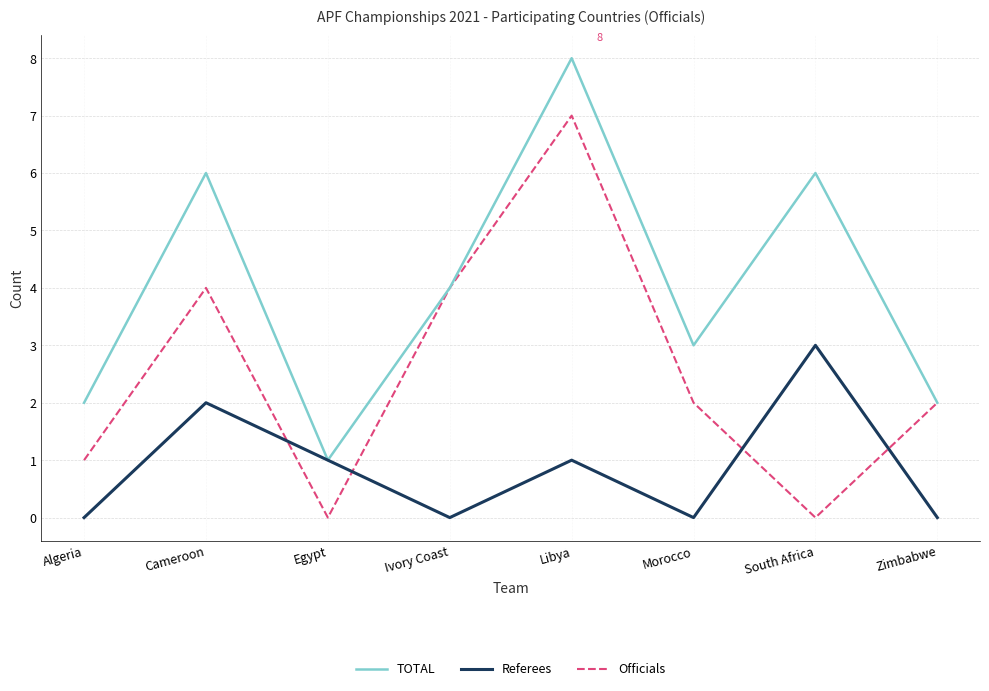

In Referees, how many points are higher than both neighbors (excluding endpoints)?

3